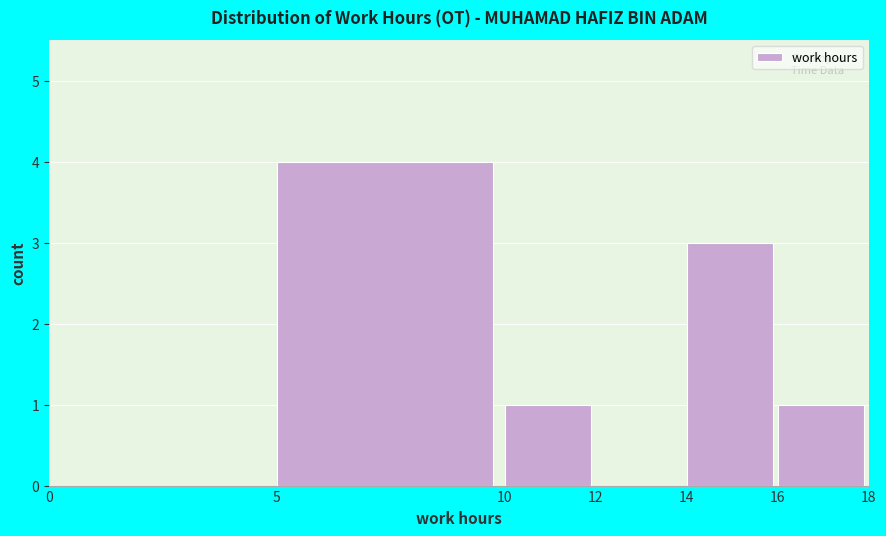

Reading left to right, transcribe this chart: for each bar, give the range it covers on the x-axis and its height. The values are not printed on the chart, so give them approximately, as read against the axis.

0 to 5: 0
5 to 10: 4
10 to 12: 1
12 to 14: 0
14 to 16: 3
16 to 18: 1